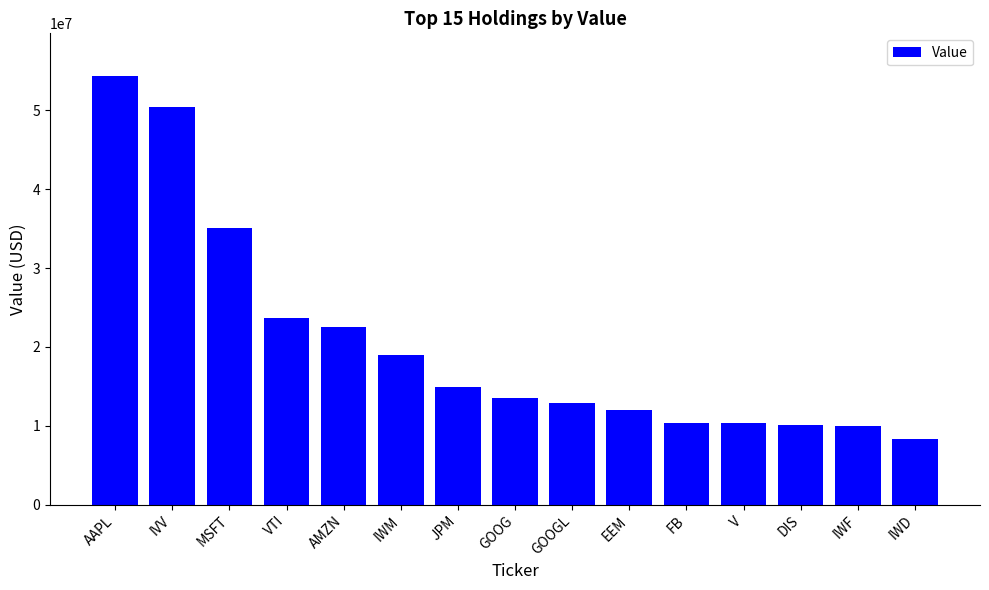

What is the label of the 4th bar from the right?

V